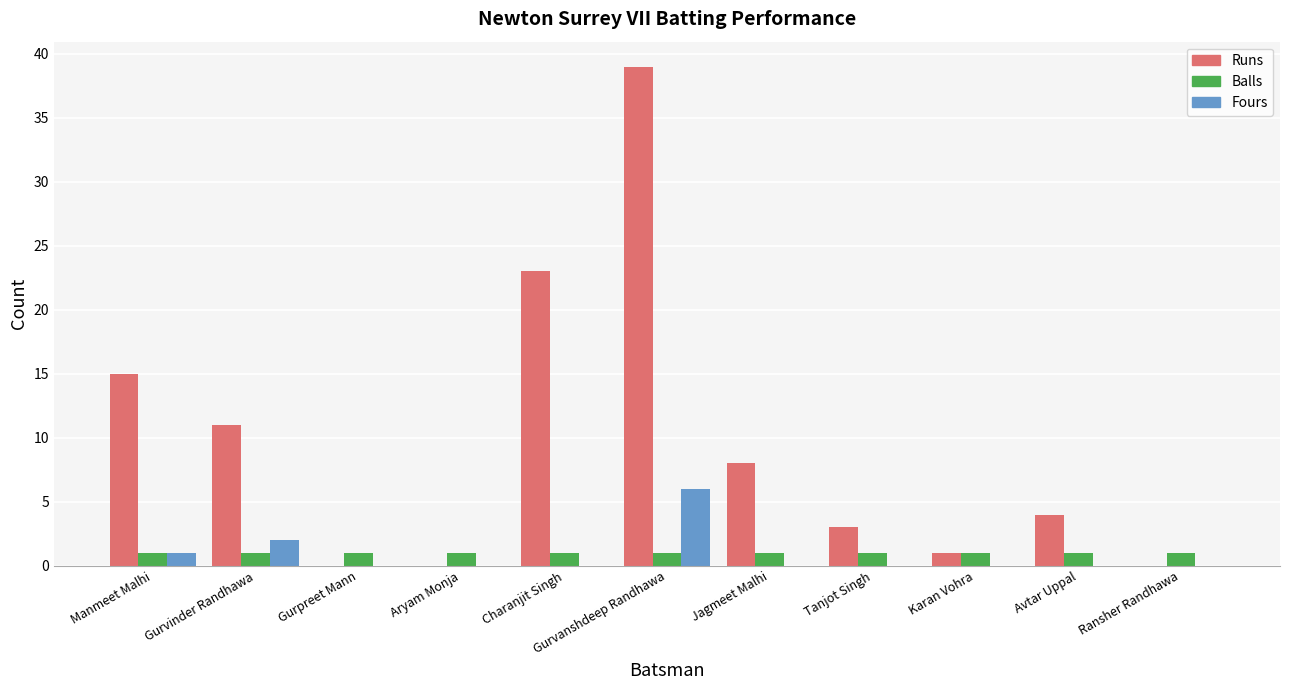

What is the difference between the Runs values at Tanjot Singh and Gurvinder Randhawa?

8